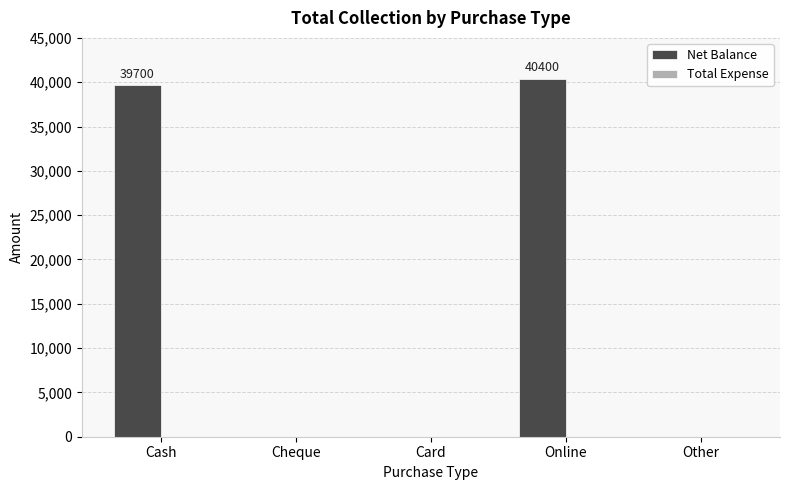

The value at Online is 66332. True or false?

False